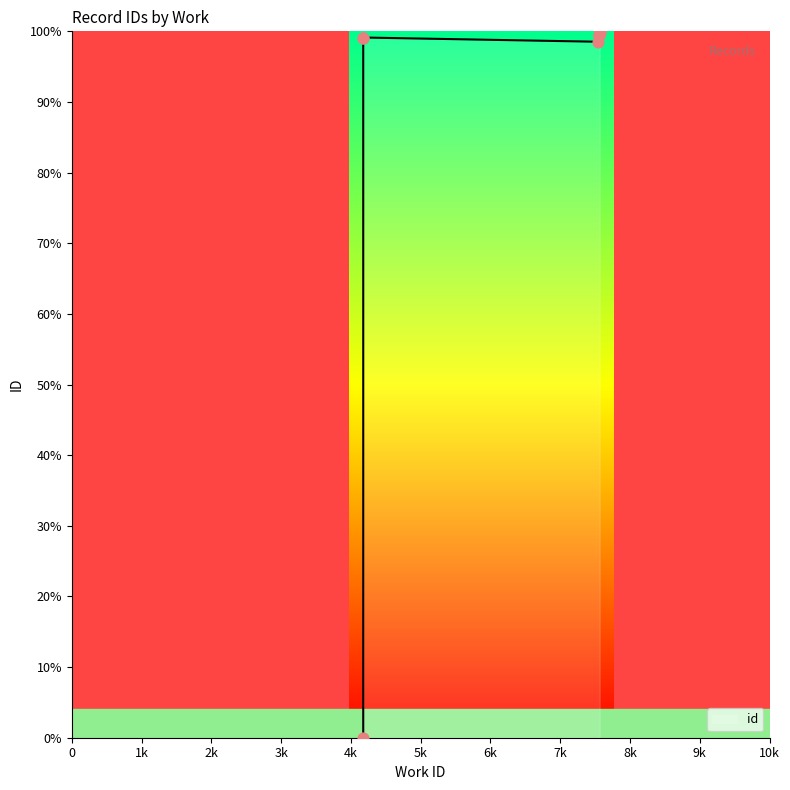

Between 7565 and 7553, which is larger?

7565